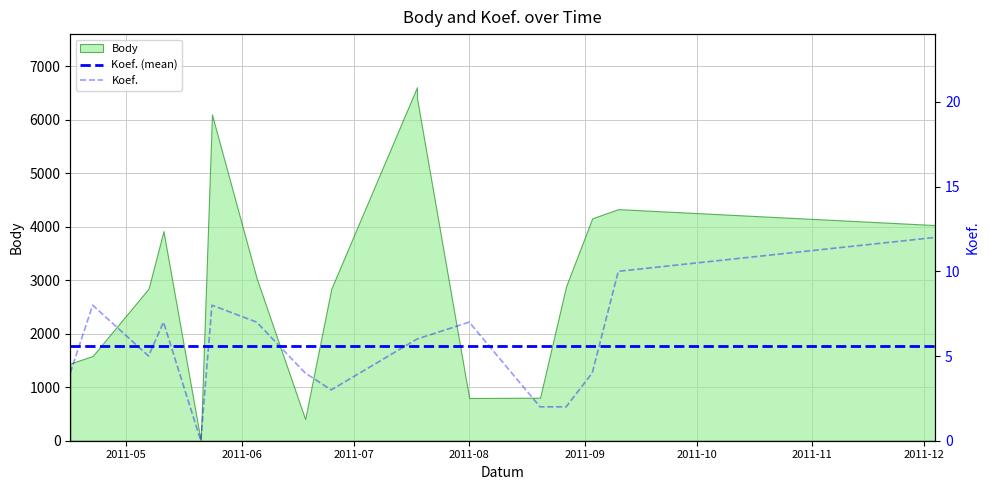

True or false: Koef. has a value of 7.0 at 2011-08.

True